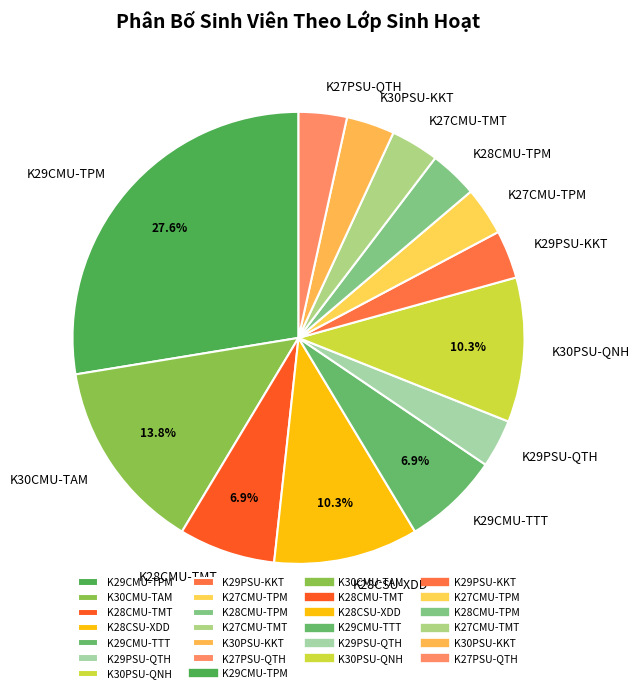

To the nearest percent, what portion does K27CMU-TPM represent?

3%